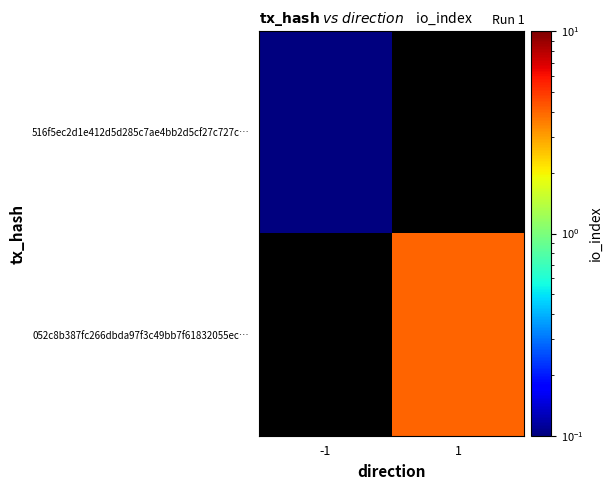

At which category does the chart reach its peak across all series?

1